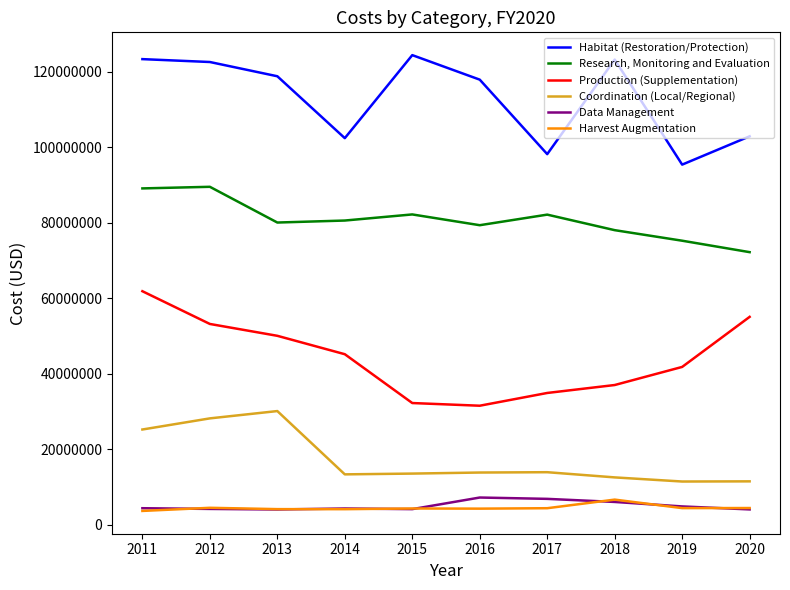

The Research, Monitoring and Evaluation series shows 82150738.3 at 2017. True or false?

True